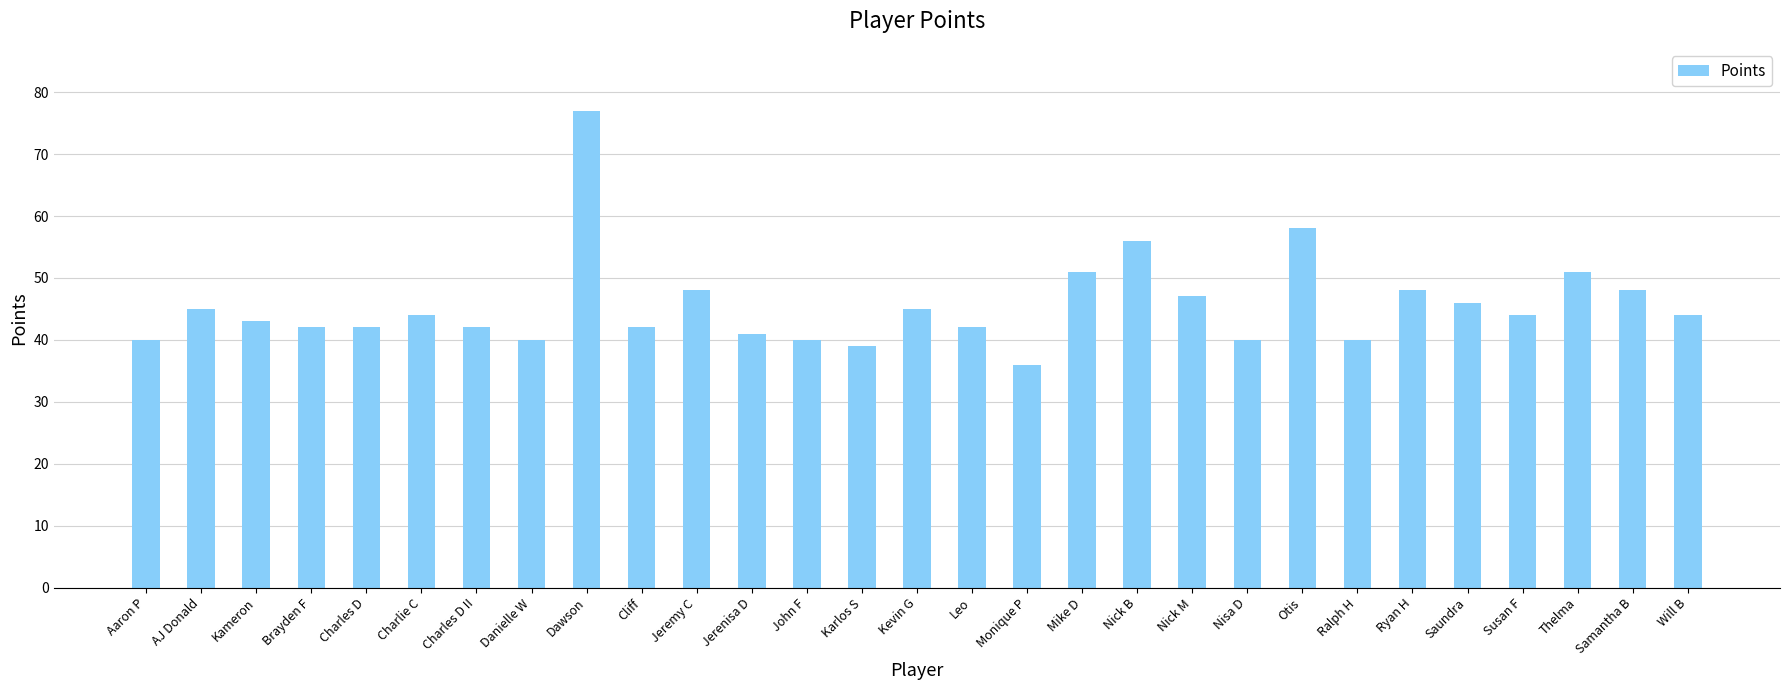

What is the difference between the values at Nick B and Jerenisa D?

15